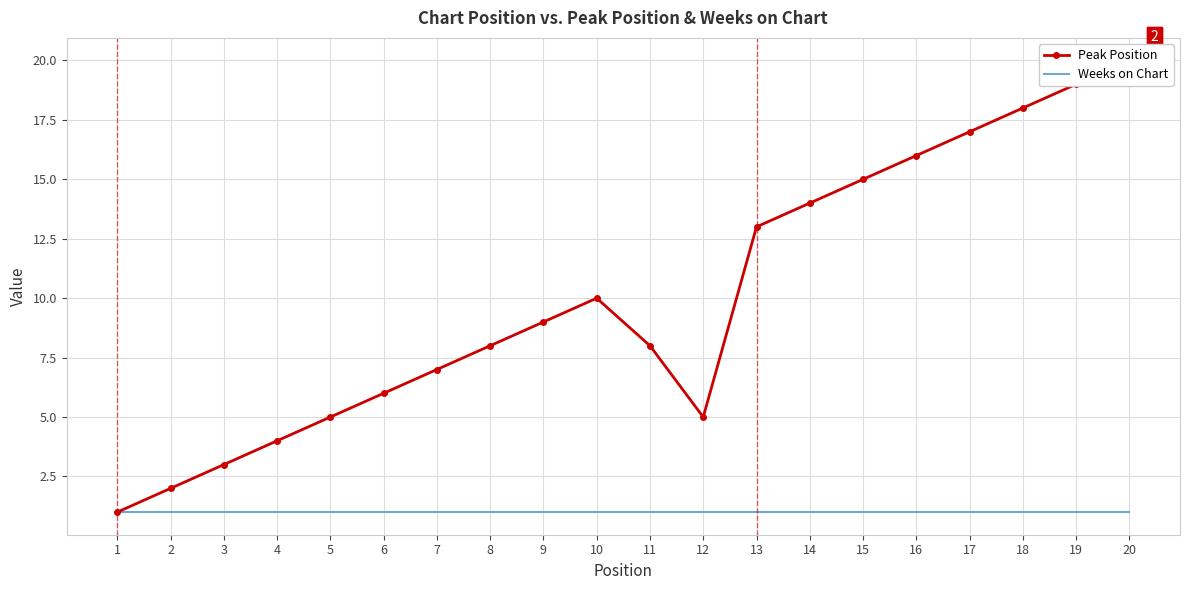

Between 4 and 11, which series saw the biggest shift?

Peak Position